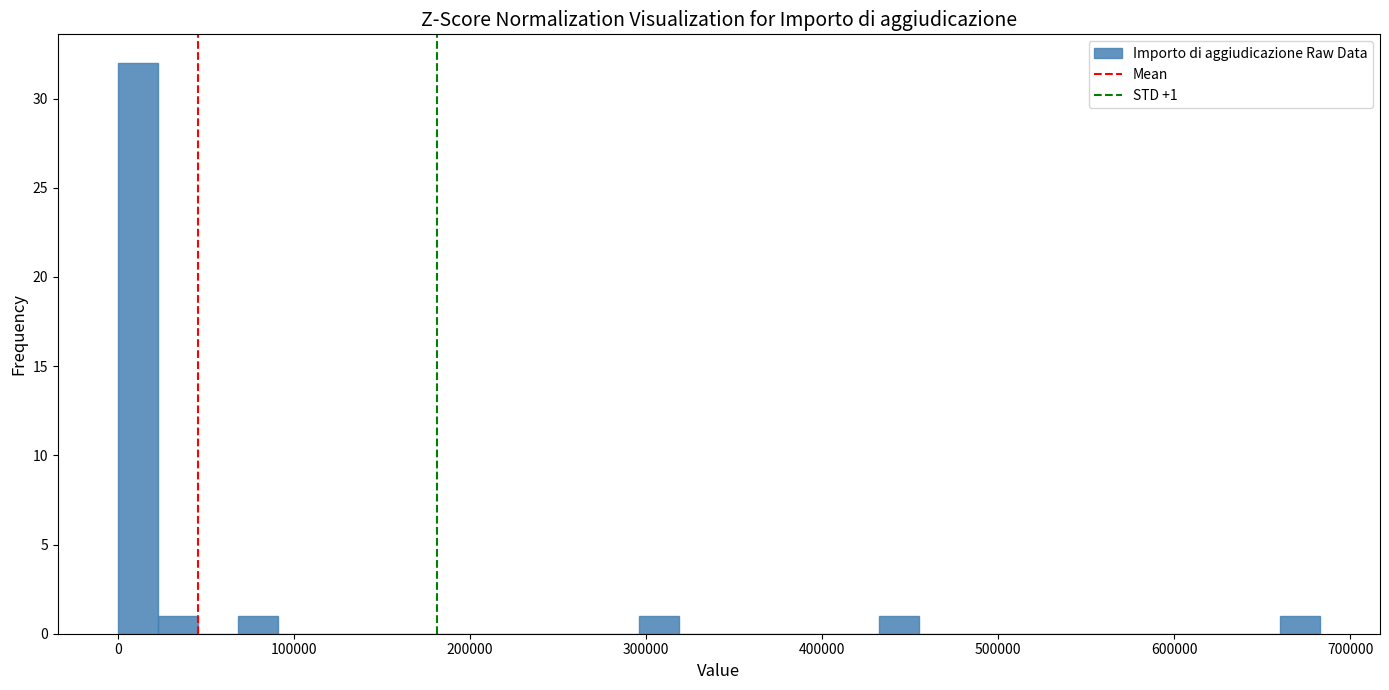

Around what value on the x-axis is the tallest bar? Give the approximate position of its centre, as read against the axis.

10000